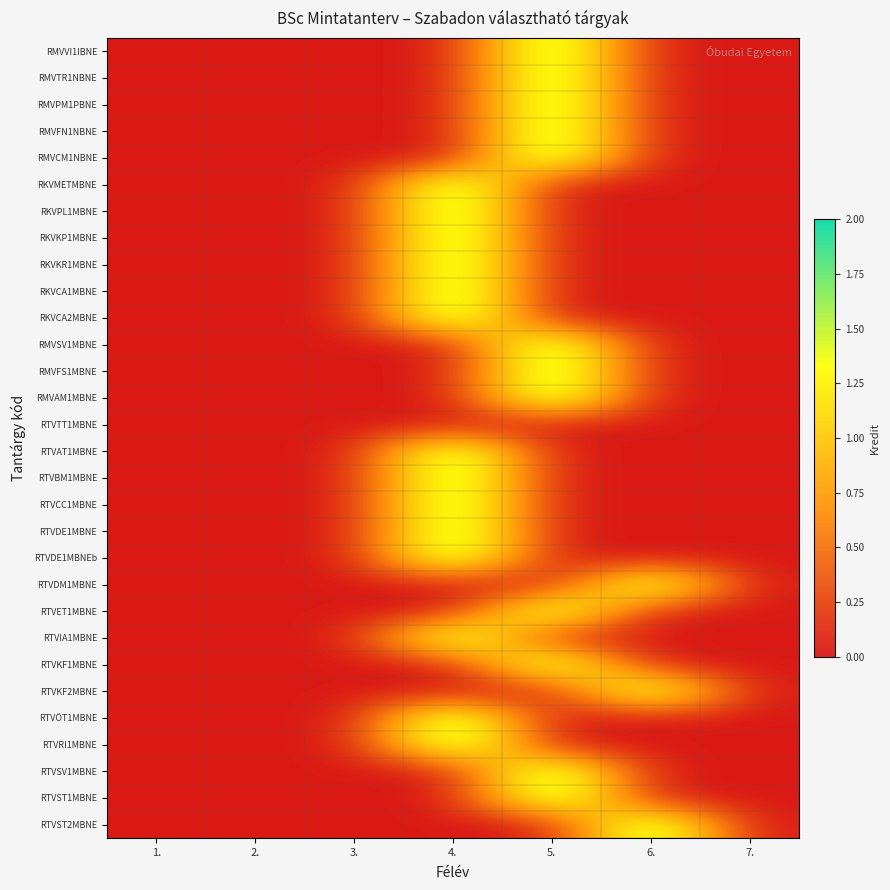

At which category is the sum across all series the highest?

4.